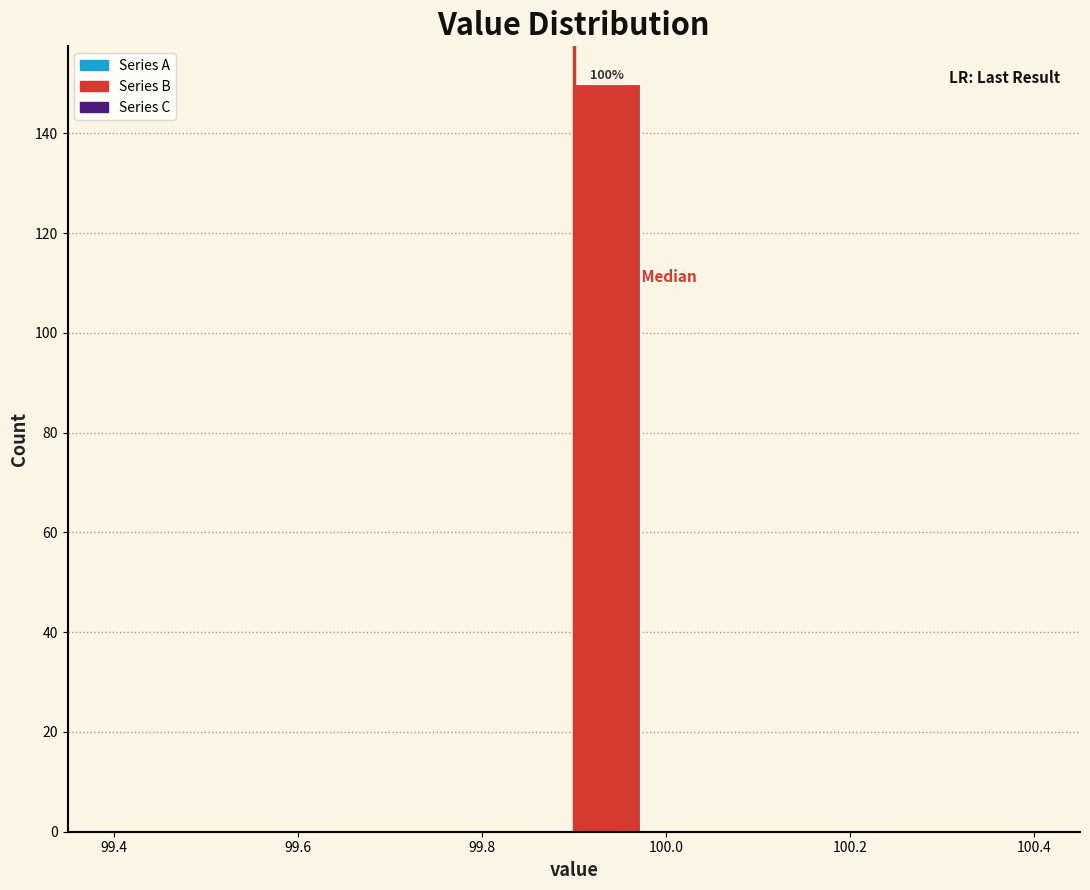

Read against the x-axis, roughly where is the centre of the tallest bar?

99.94